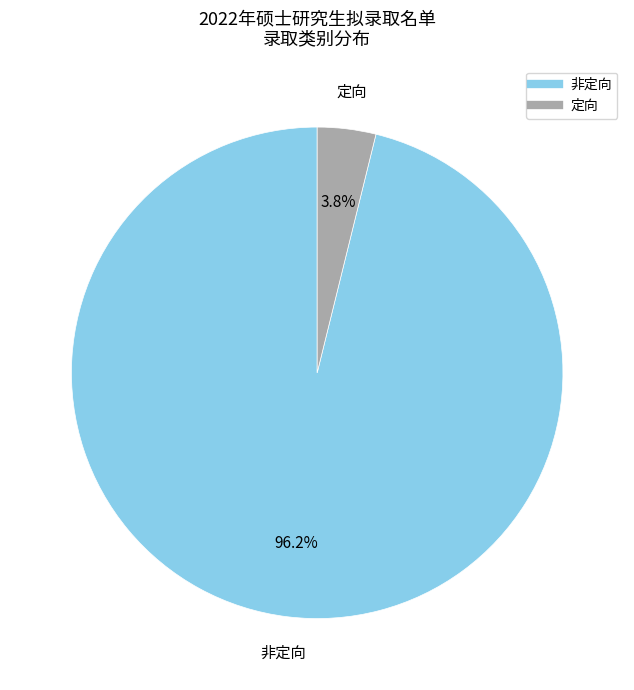

How many slices are in this pie chart?

2